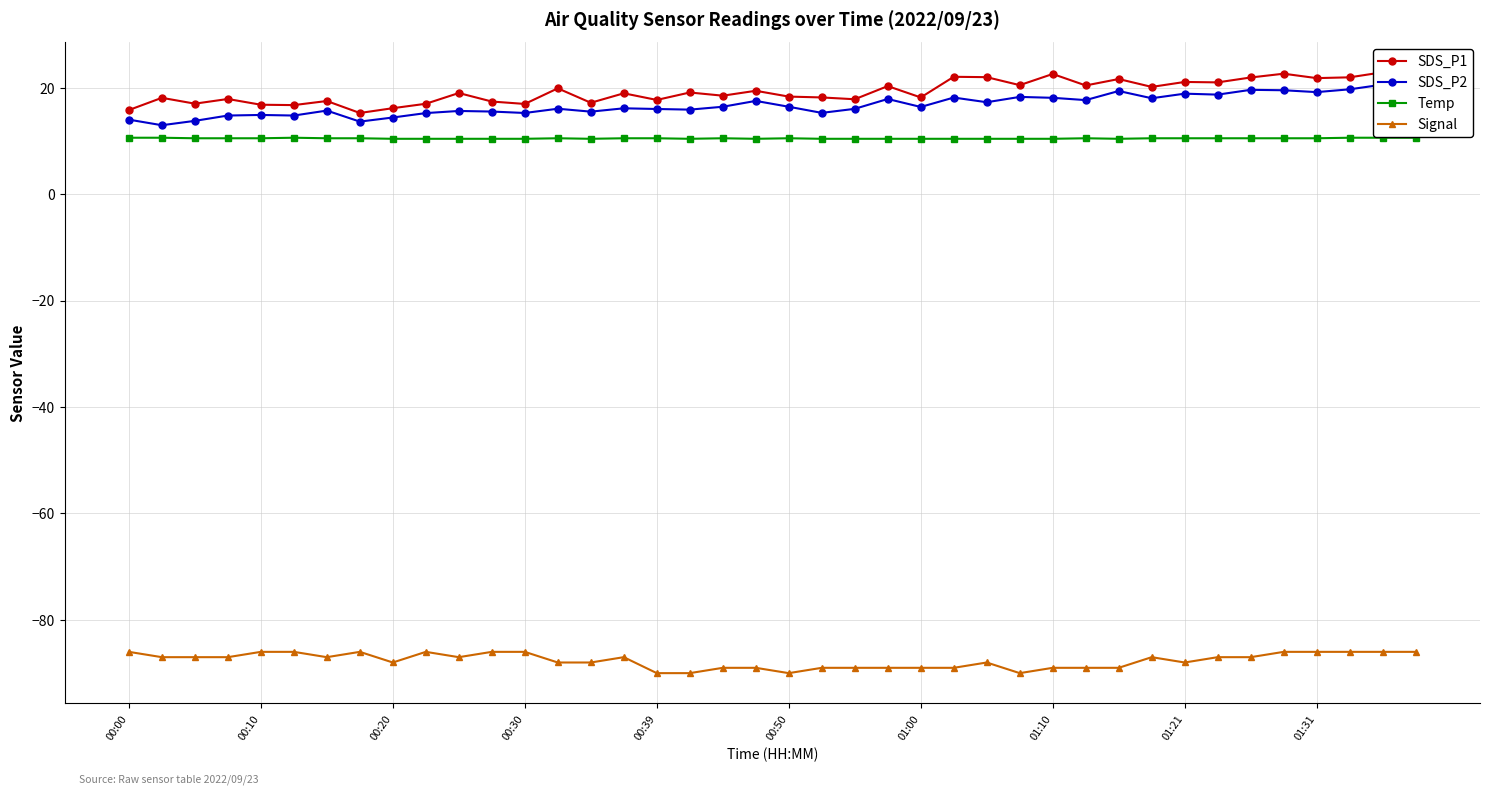

True or false: Signal and SDS_P1 intersect in this chart.

False